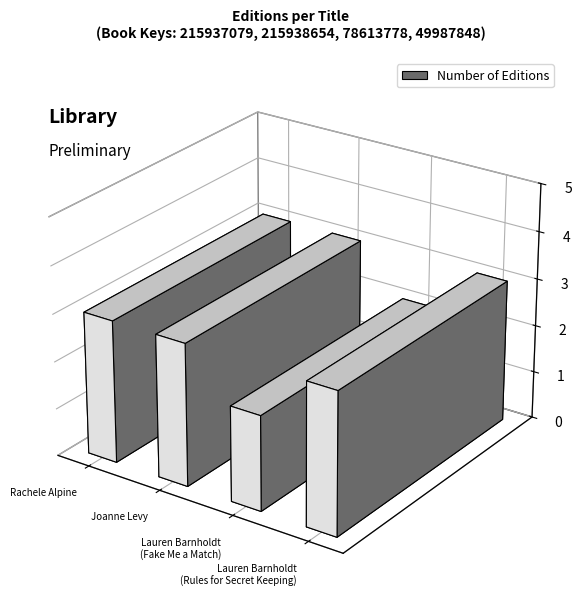

Which label corresponds to the smallest value in the chart?

Lauren Barnholdt (Fake Me)